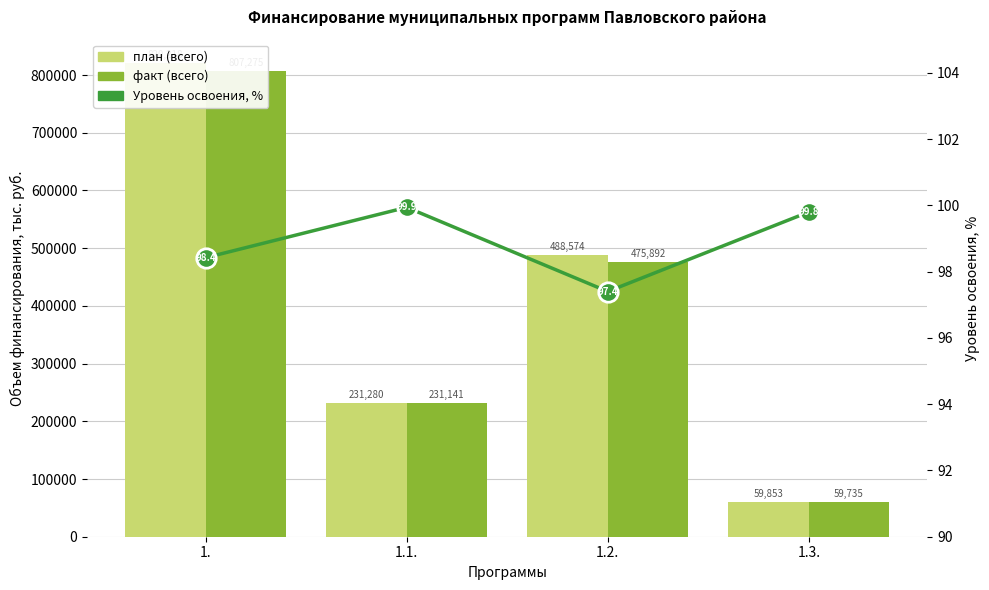

Which label corresponds to the smallest value in the chart?

1.2.